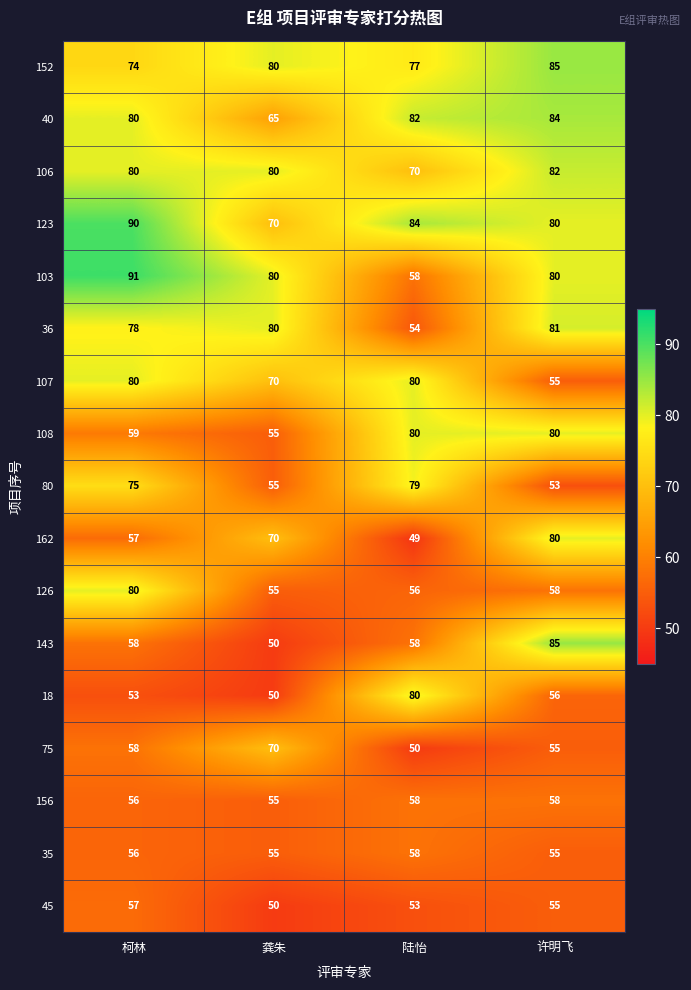

Which series has the largest total across all categories?

123